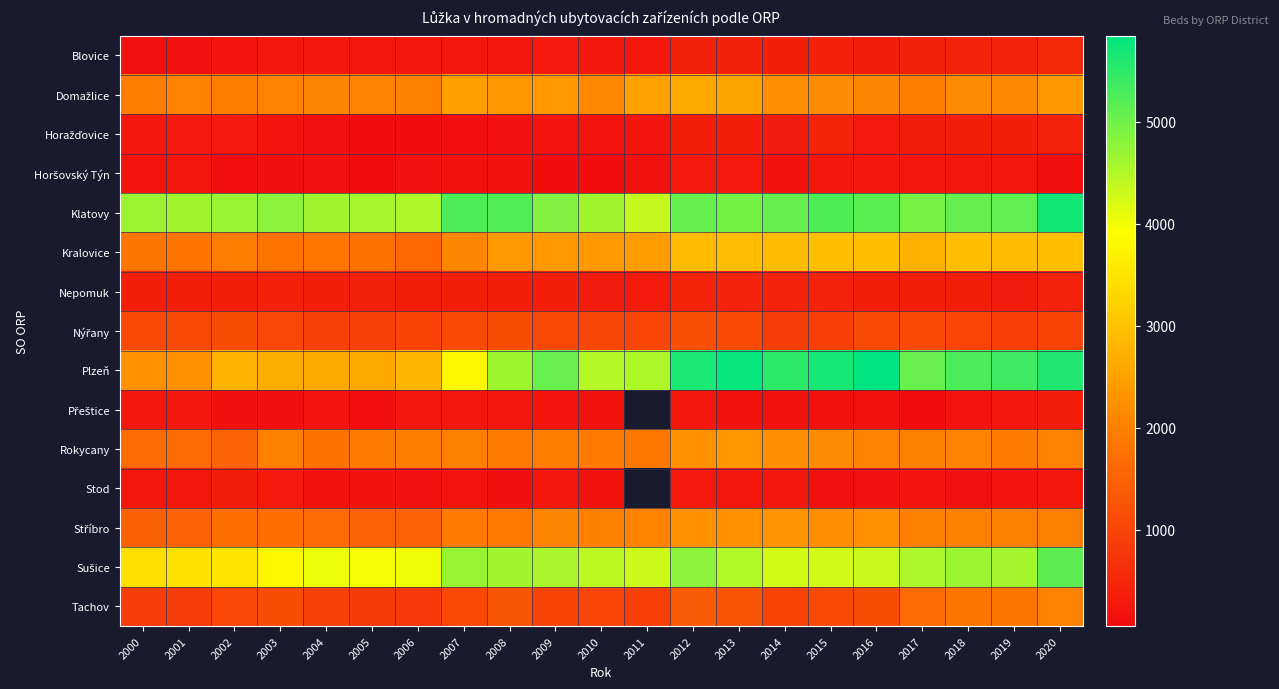

What is the sum of the Stříbro values at 2006 and 2014?

3782.0